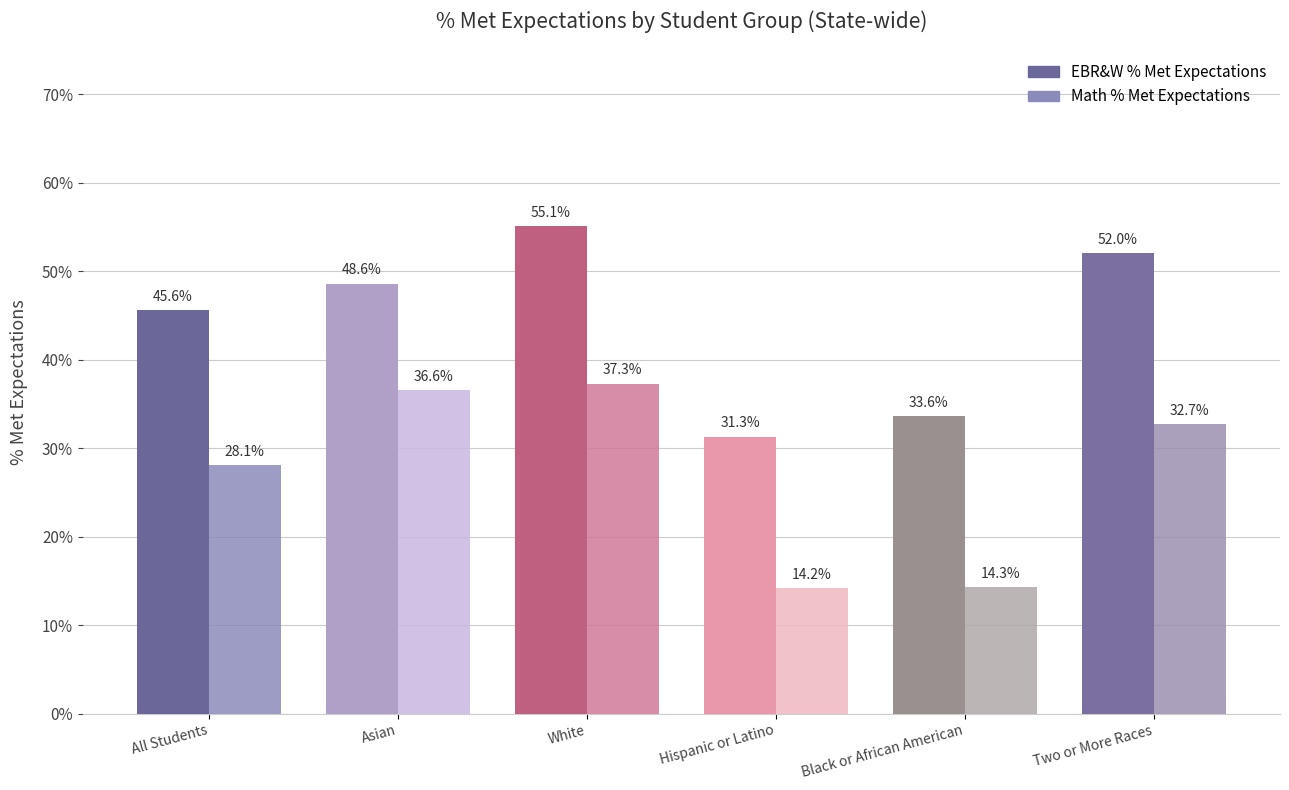

Reading left to right, list all the values displayed in this chart.

EBR&W % Met Expectations: 0.5	0.5	0.6	0.3	0.3	0.5
Math % Met Expectations: 0.3	0.4	0.4	0.1	0.1	0.3